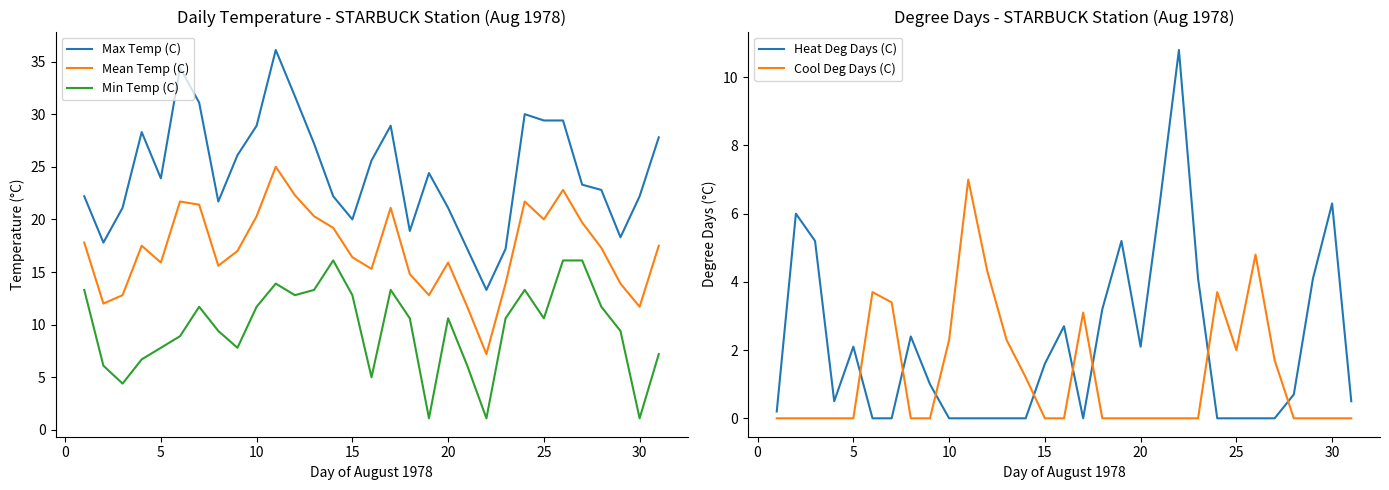

True or false: Max Temp (C) has a value of 22.2 at 30.

True